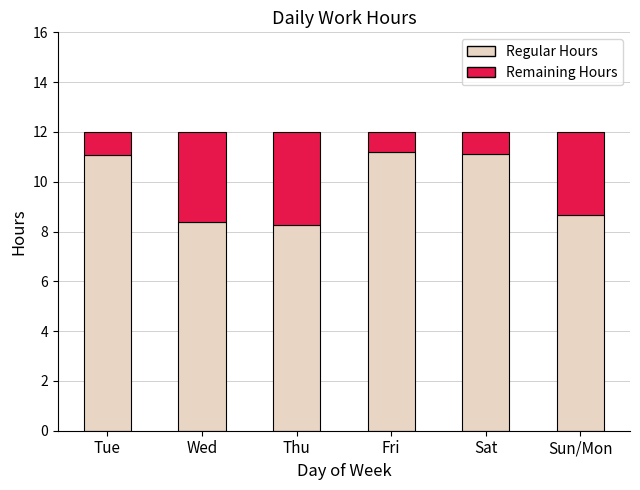

Read the Regular Hours value at Thu.

8.3